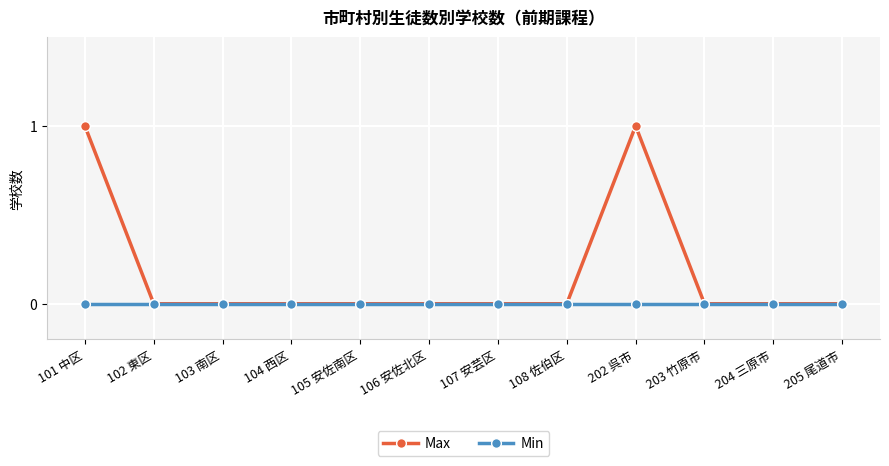

What is the maximum value shown in the chart?

1